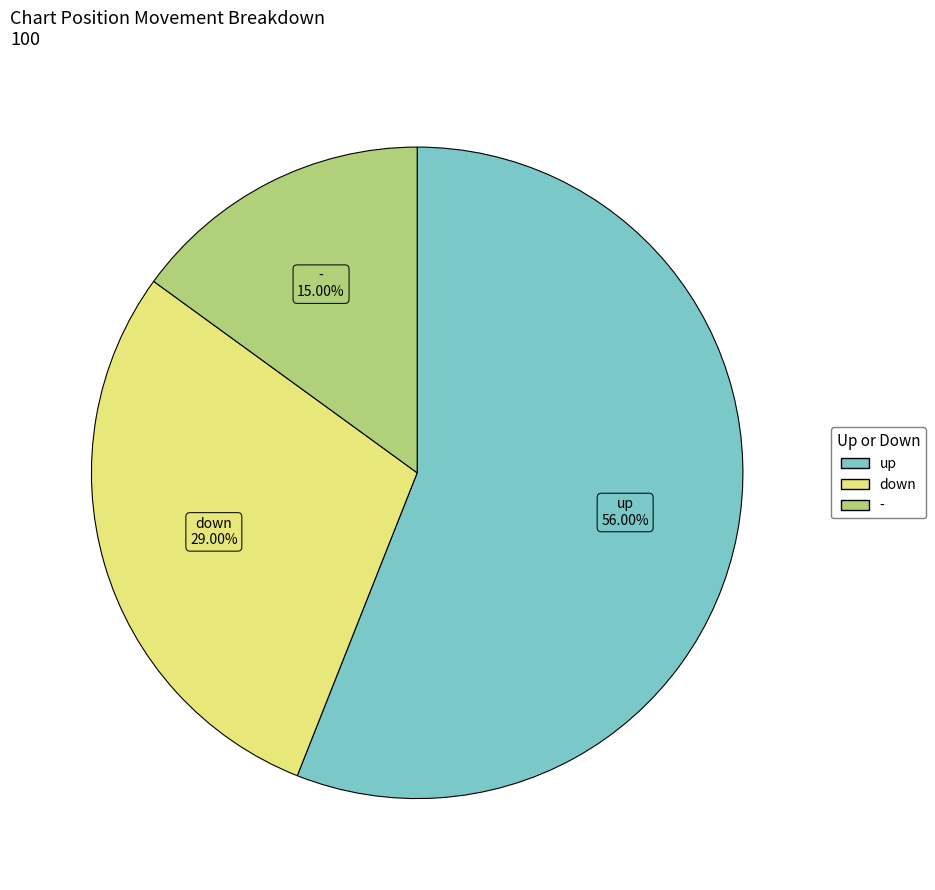

How many slices are in this pie chart?

3